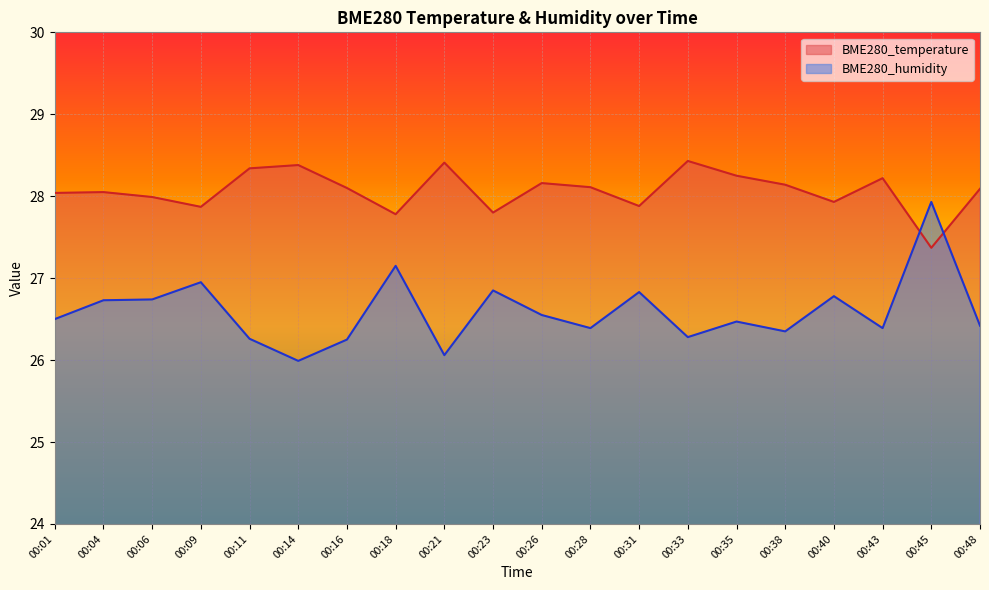

Which series has the largest total across all categories?

BME280_temperature